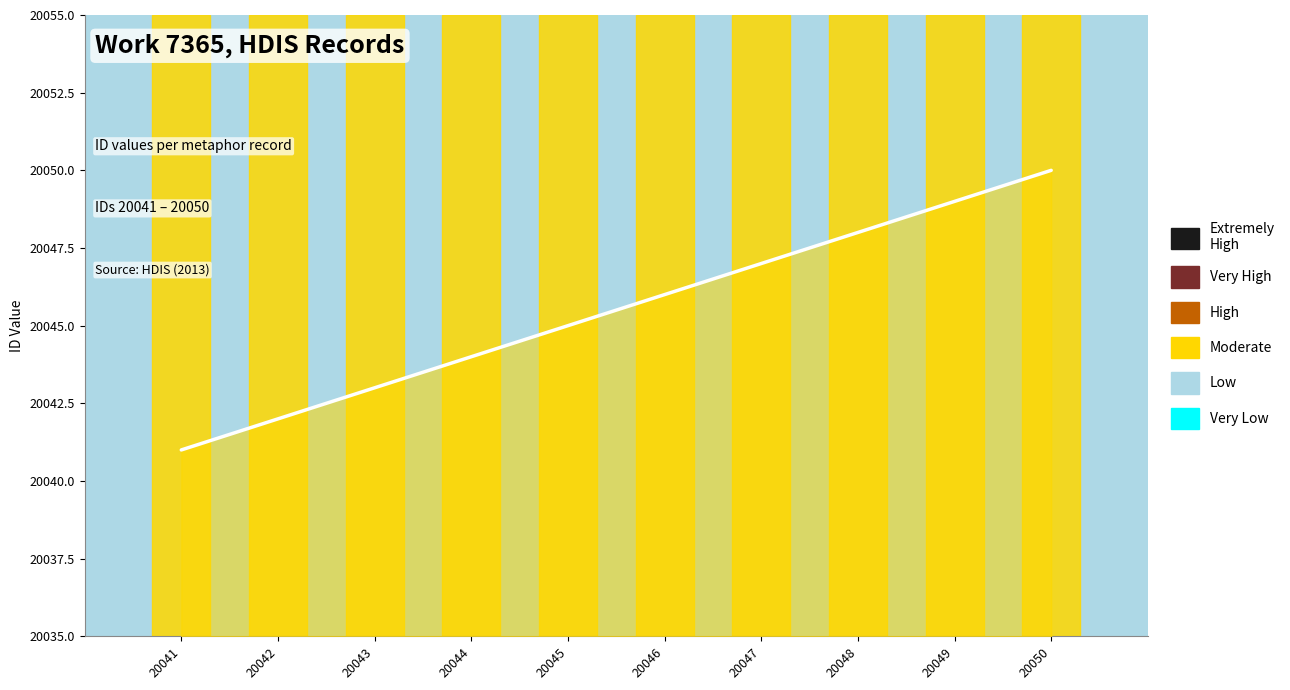

How many data points does each series have?

10